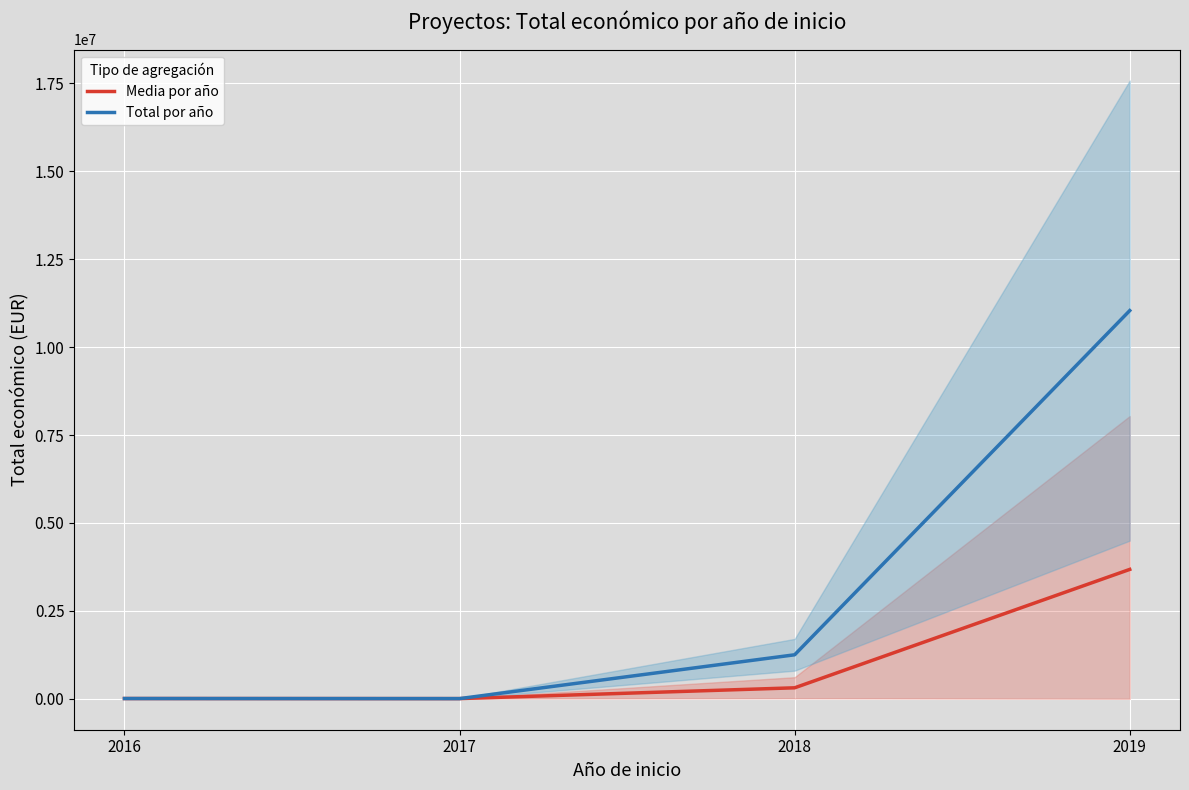

What are all the series names shown in the legend?

Media por año, Total por año